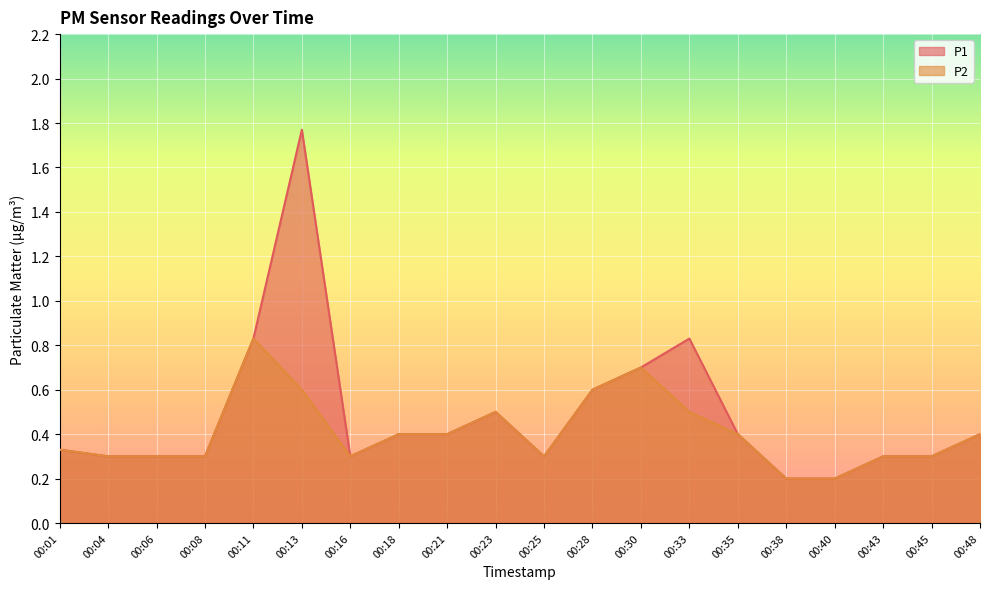

What is the smallest value displayed?

0.2